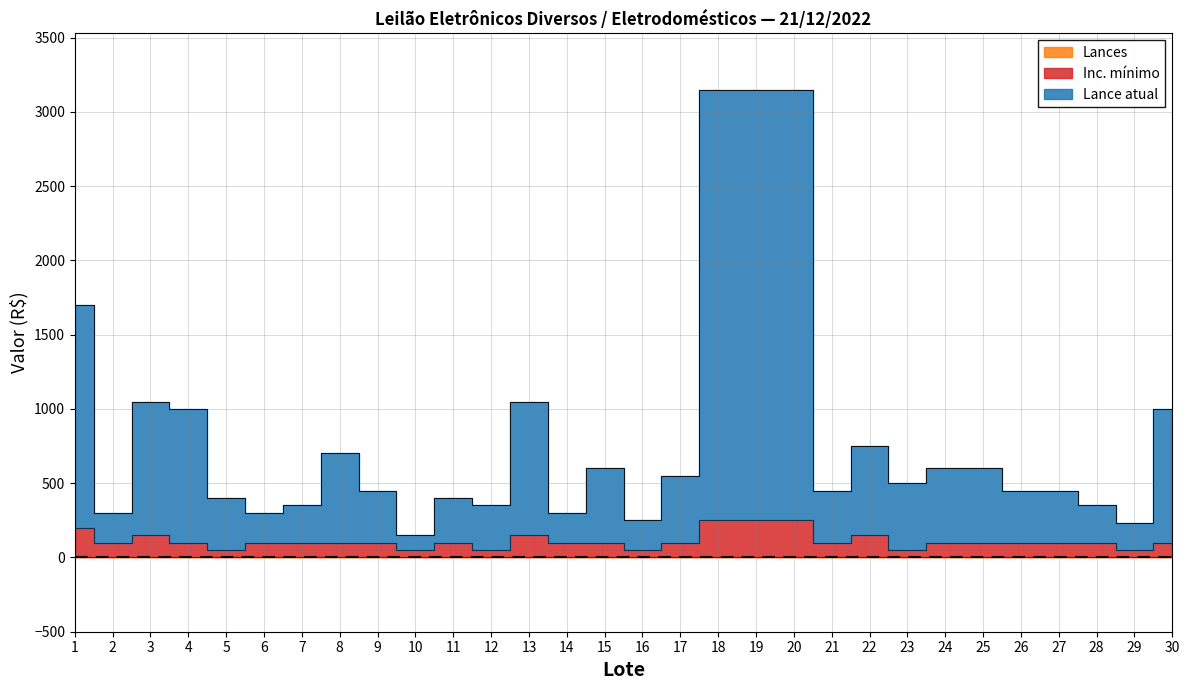

Rank the series by their average value, from highest to lowest.

Lance atual, Inc. mínimo